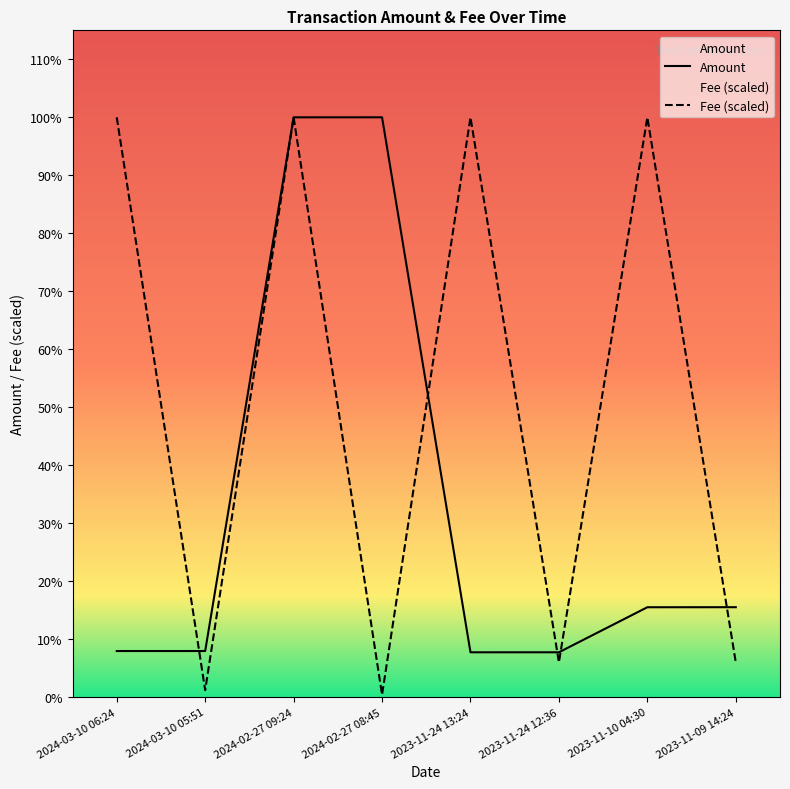

How many lines are shown in the chart?

2